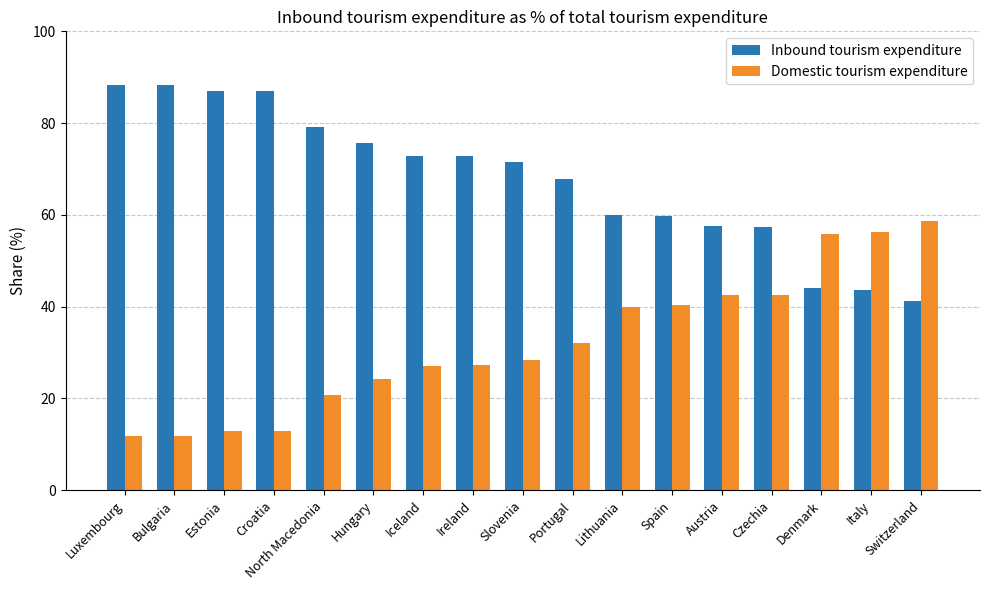

What is the approximate value of Inbound tourism expenditure at Iceland?

72.9